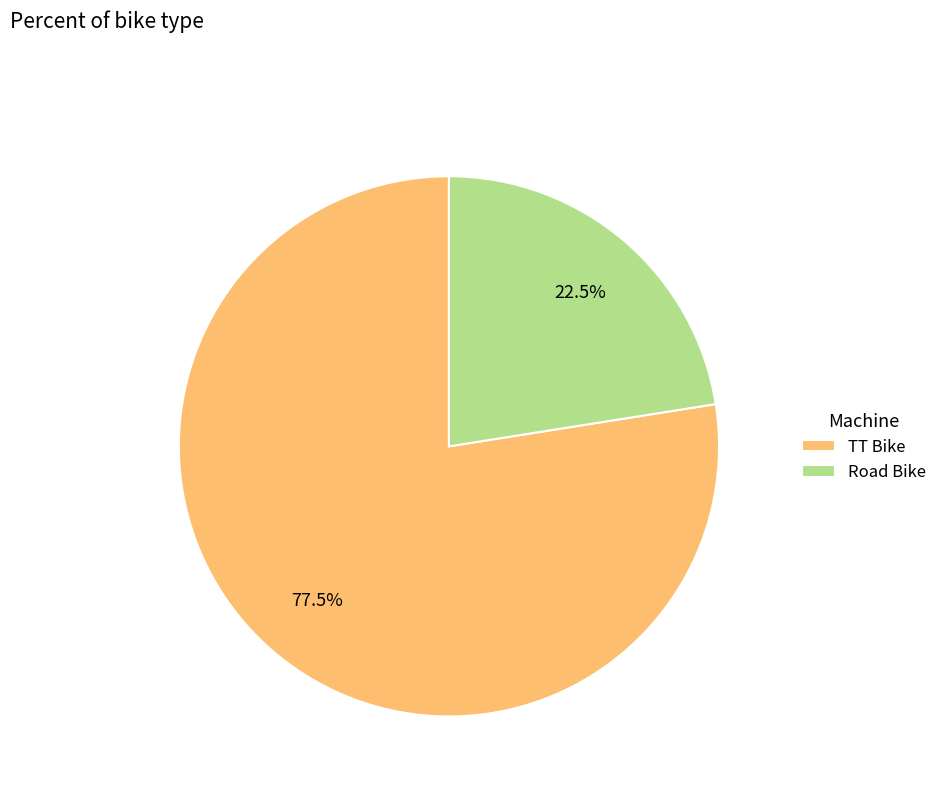

To the nearest percent, what is the average slice percentage?

50%